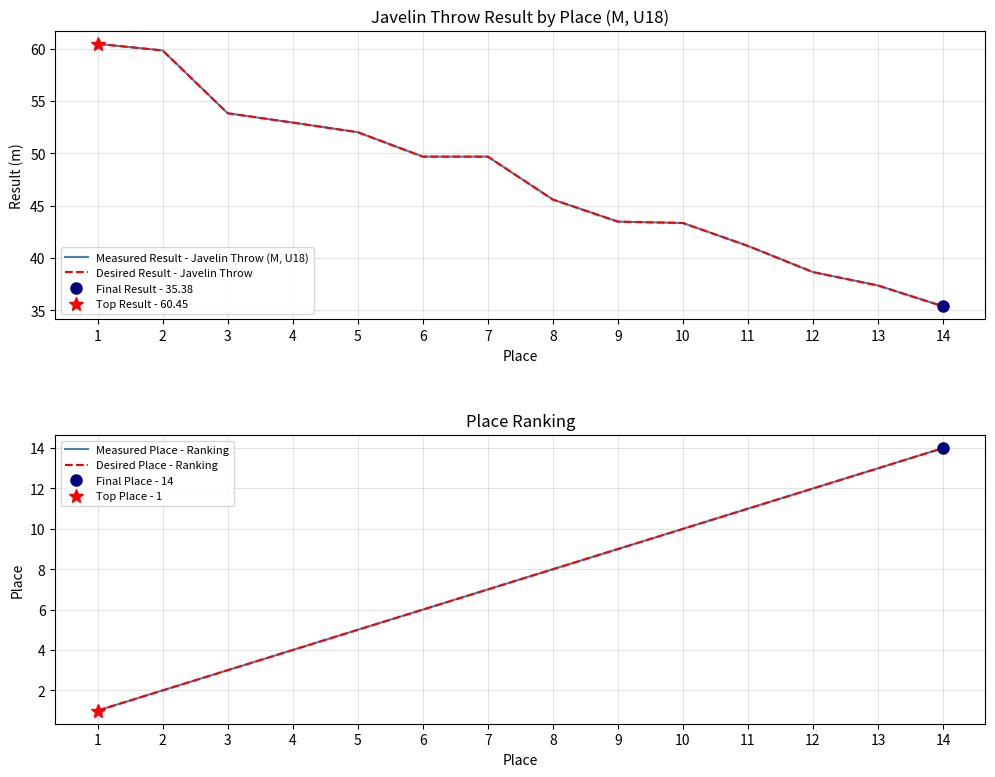

What is the value of the Desired Result - Javelin Throw point at the 10th from the left?

43.3